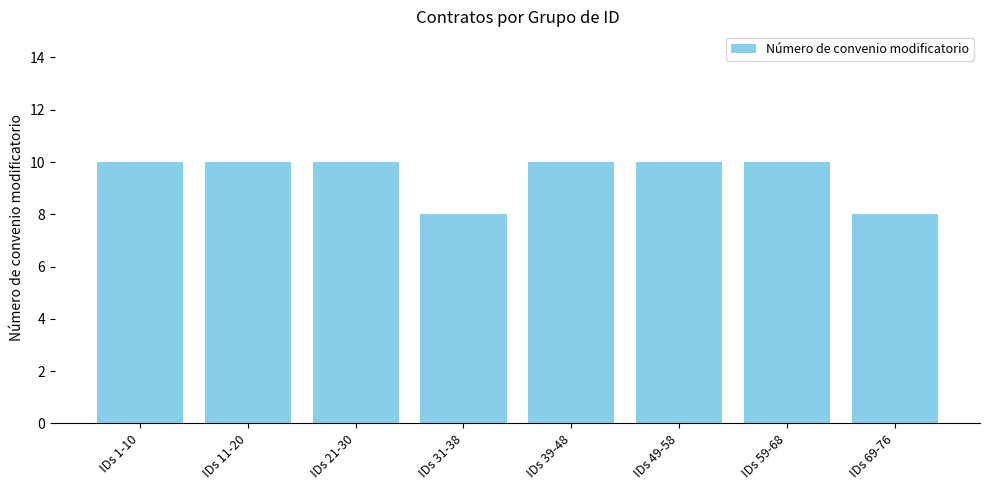

Approximately how many times larger is the value at IDs 59-68 compared to IDs 49-58?

1.0